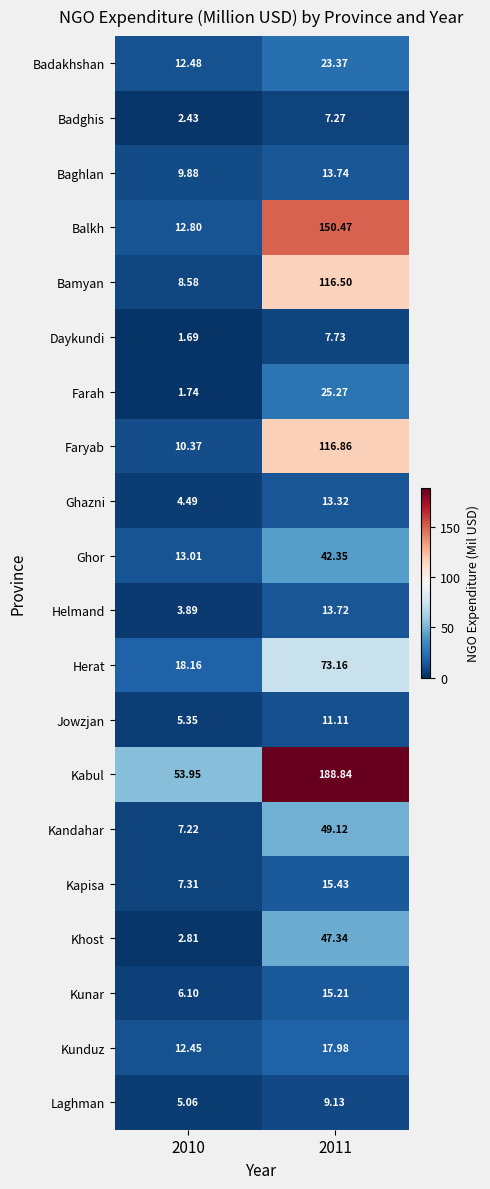

Is the value of Ghor at 2010 greater than the value of Kabul at 2011?

No